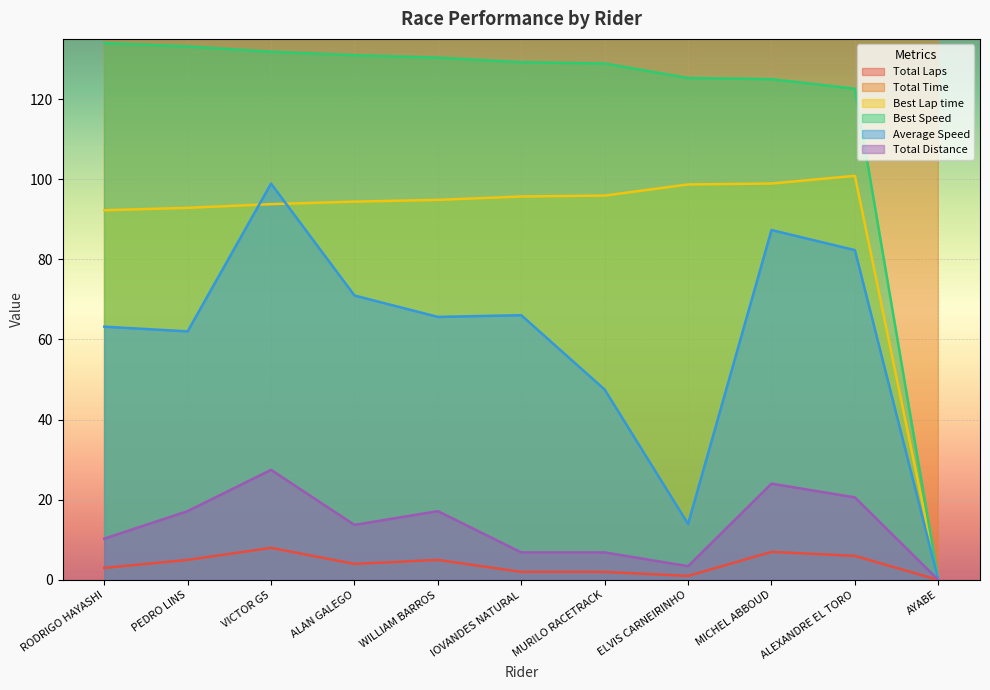

What is the approximate value of Total Laps at IOVANDES NATURAL?

2.0